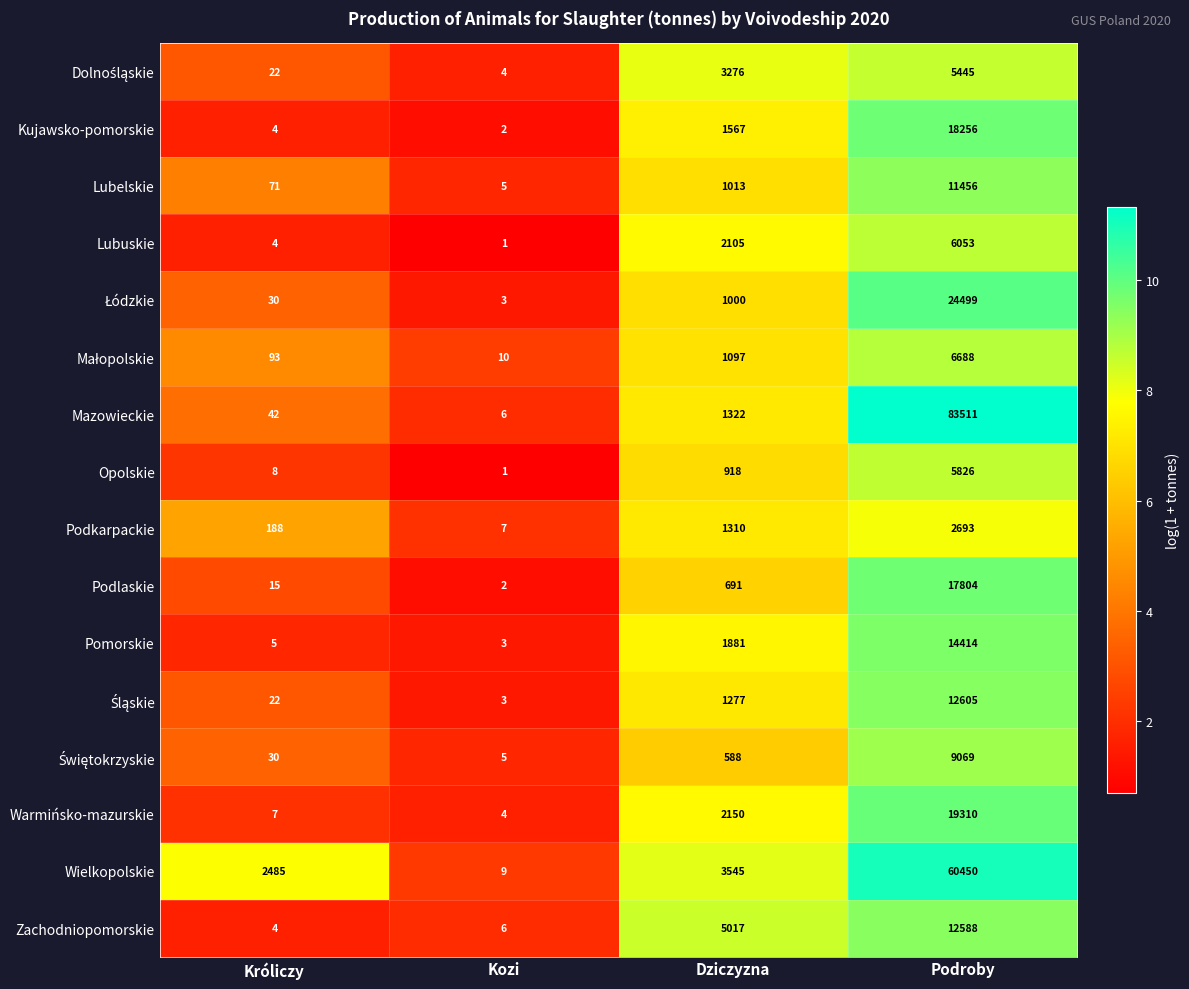

Which series has the largest total across all categories?

Mazowieckie